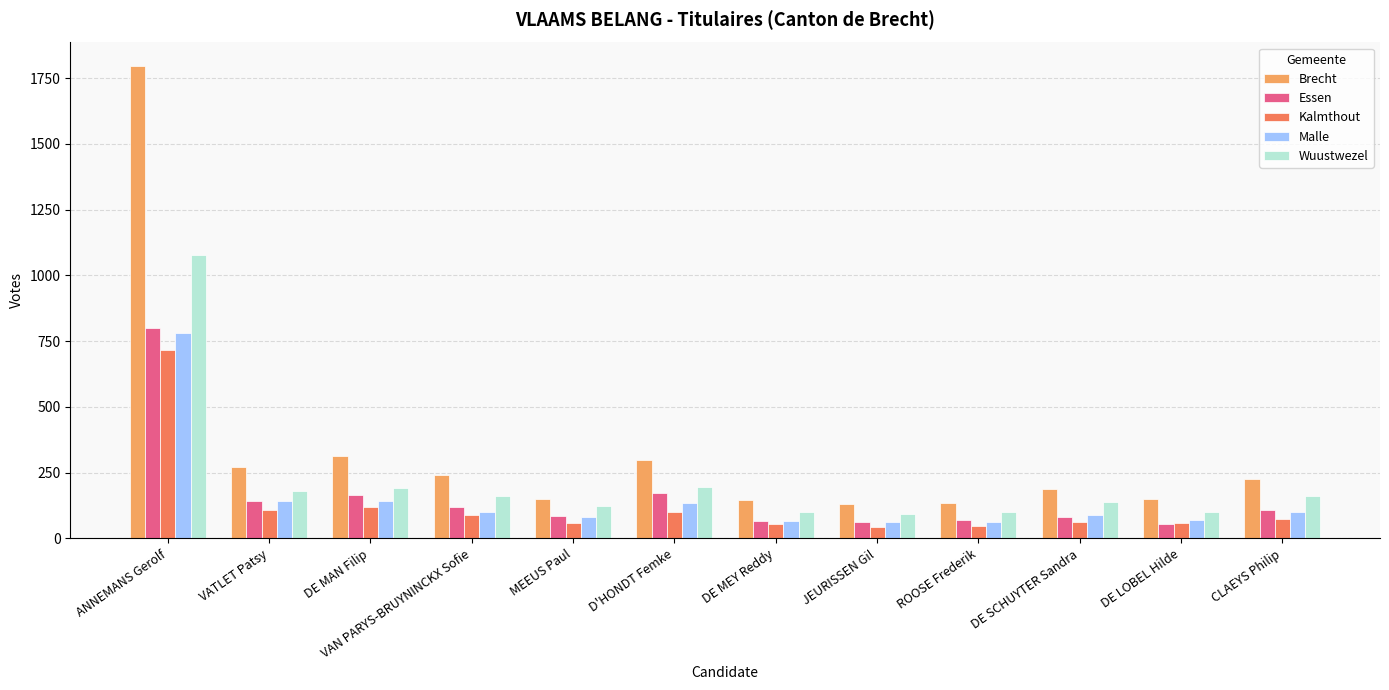

What is the sum of the Kalmthout values at DE LOBEL Hilde and DE MAN Filip?

176